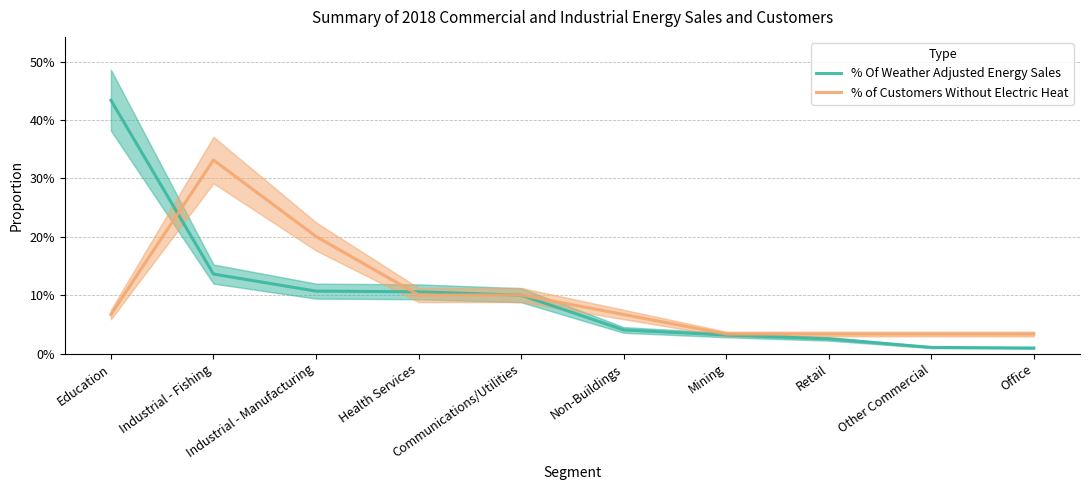

What is the average value of the % of Customers Without Electric Heat series?

0.1